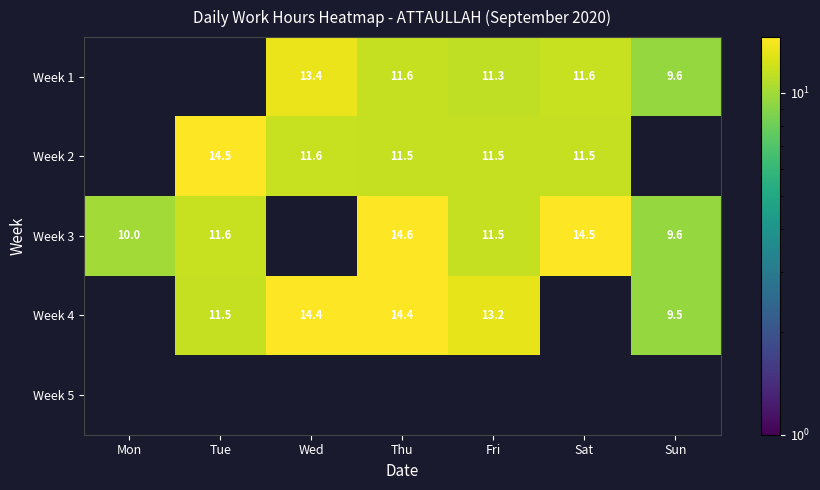

What is the sum of the Week 1 values at Sun and Wed?

23.0